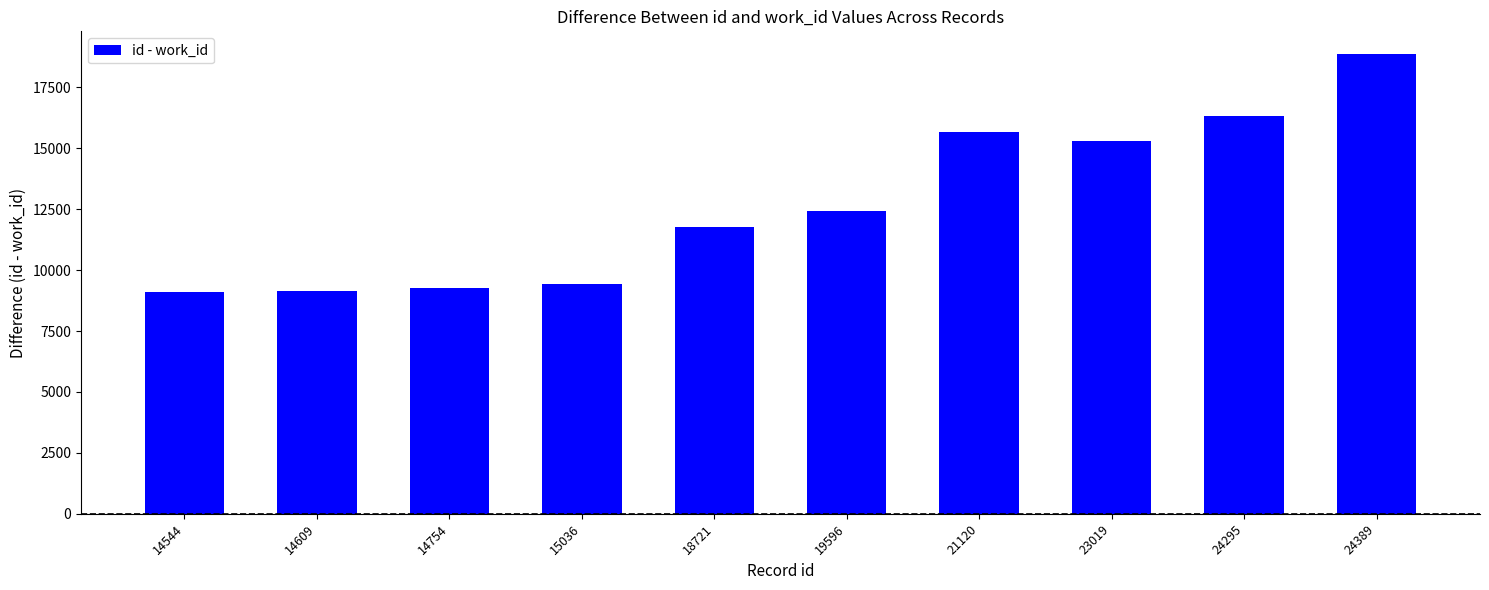

What is the minimum value shown in the chart?

9110